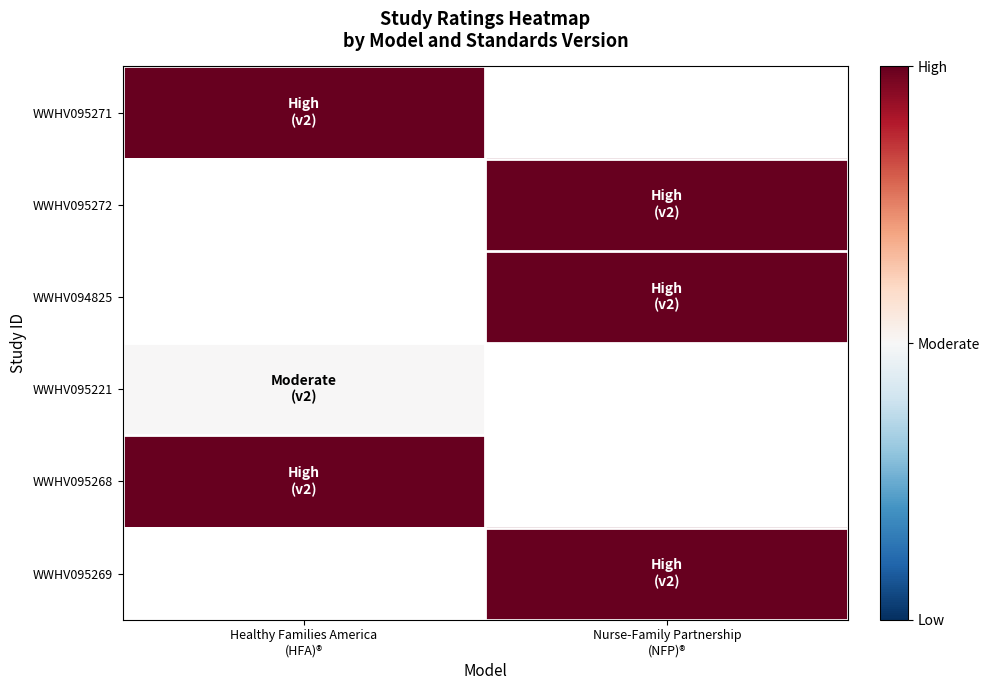

At how many categories does at least one series exceed 1?

2